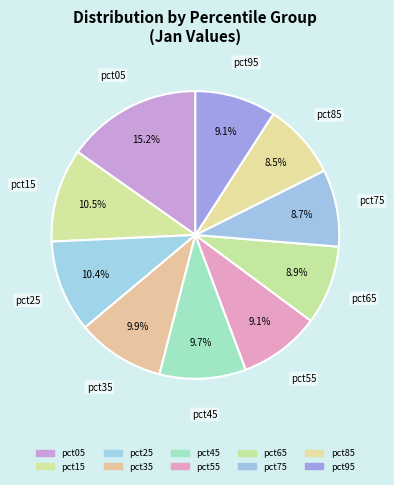

How many slices are in this pie chart?

10